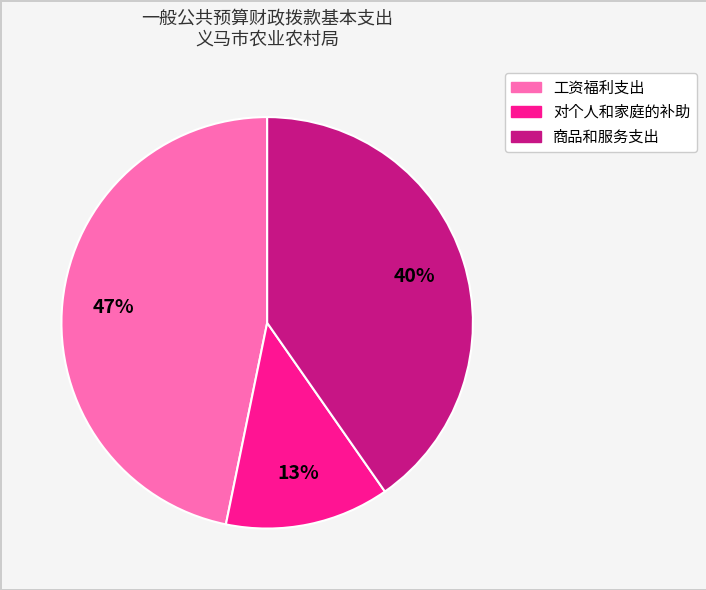

To the nearest percent, what portion does 对个人和家庭的补助 represent?

13%